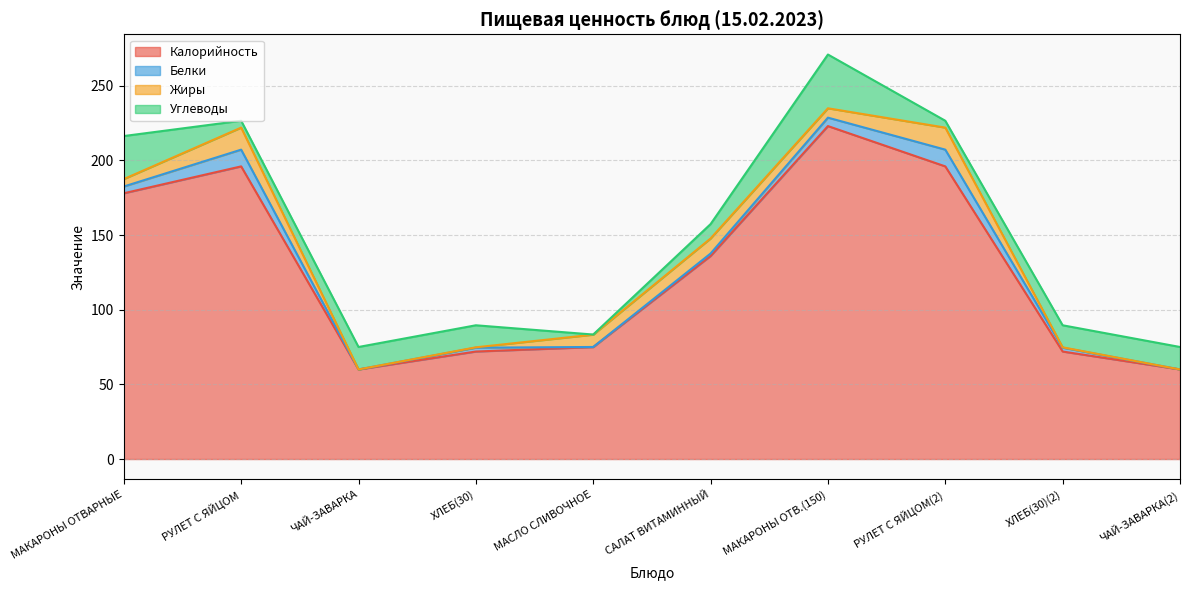

What is the average value of the Жиры series?

6.0